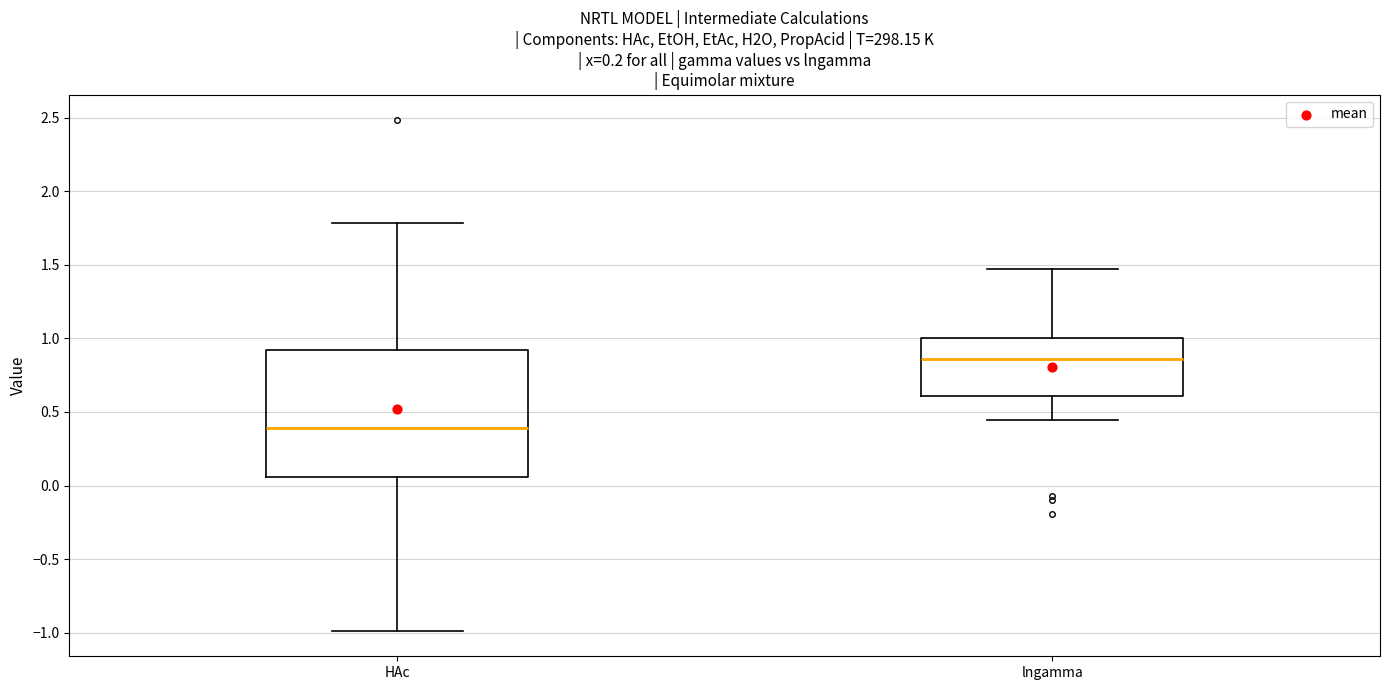

Reading left to right, transcribe this box plot: for each box, give where its median line is, the range the box spans, and where its two whiskers end, as read against the y-axis. The values are not printed on the chart, so give them approximately, as read against the axis.

HAc: median 0.40, box 0.05 to 0.90, whiskers -1.00 to 1.80
lngamma: median 0.85, box 0.60 to 1.00, whiskers 0.45 to 1.45